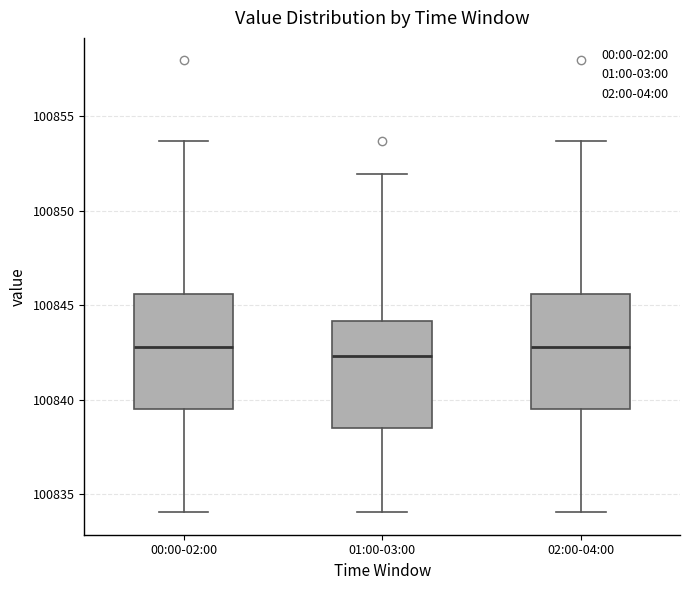

Reading left to right, read every box against the y-axis: the position of its median line, the range the box covers, and the ends of its whiskers. The values are not printed on the chart, so give them approximately, as read against the axis.

00:00-02:00: median 100843.0, box 100839.5 to 100845.5, whiskers 100834.0 to 100853.5
01:00-03:00: median 100842.5, box 100838.5 to 100844.0, whiskers 100834.0 to 100852.0
02:00-04:00: median 100843.0, box 100839.5 to 100845.5, whiskers 100834.0 to 100853.5